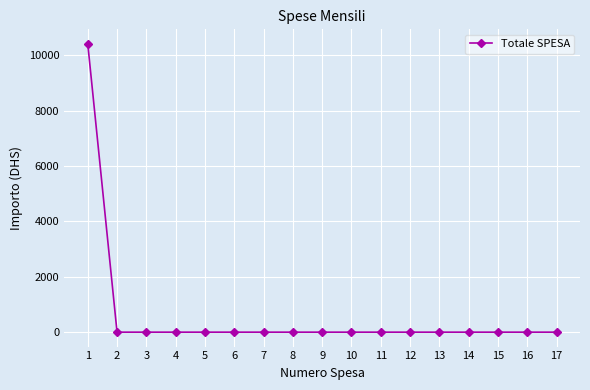

Count the number of categories in the chart.

17